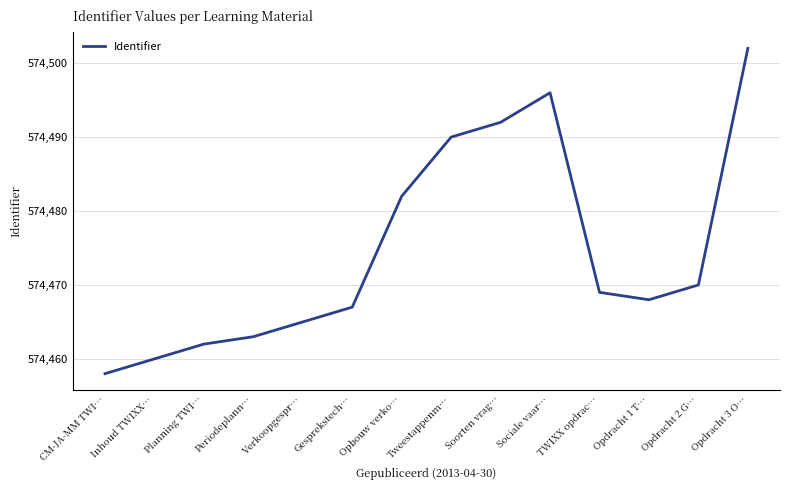

What is the change in value from Planning TWI… to Sociale vaar…?

+34